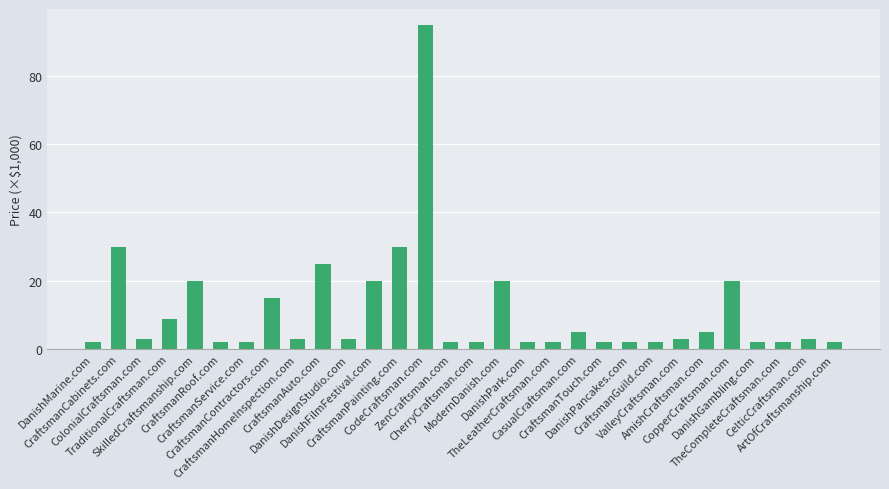

What position from the right is DanishFilmFestival.com?

19